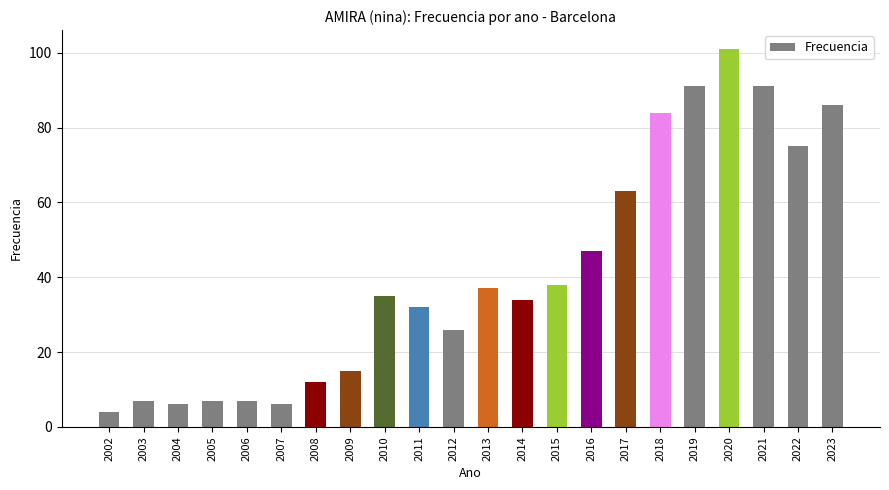

How many distinct data groups are displayed?

1